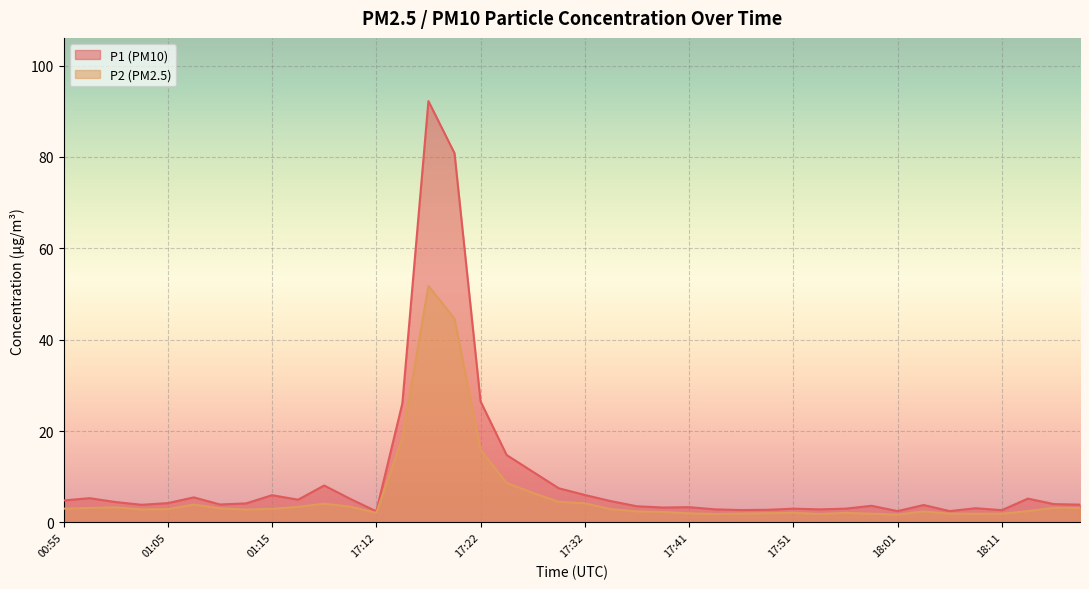

Reading left to right, transcribe all the data shown in this chart.

P1: 00:55=4.8	00:58=5.3	01:00=4.5	01:03=3.9	01:05=4.2	01:08=5.5	01:10=3.9	01:12=4.2	01:15=6.0	01:17=5.0	01:20=8.1	01:22=5.2	17:12=2.4	17:15=26.1	17:17=92.2	17:20=80.8	17:22=26.5	17:24=14.8	17:27=11.1	17:29=7.5	17:32=6.0	17:34=4.7	17:37=3.5	17:39=3.2	17:41=3.3	17:44=2.9	17:46=2.7	17:49=2.8	17:51=3.0	17:54=2.9	17:56=3.0	17:58=3.6	18:01=2.5	18:03=3.8	18:06=2.5	18:08=3.1	18:11=2.7	18:13=5.2	18:16=4.0	18:18=3.9
P2: 00:55=3.0	00:58=3.2	01:00=3.3	01:03=2.8	01:05=2.9	01:08=3.9	01:10=3.1	01:12=2.8	01:15=3.0	01:17=3.4	01:20=4.1	01:22=3.5	17:12=2.1	17:15=18.4	17:17=51.8	17:20=44.6	17:22=15.9	17:24=8.6	17:27=6.5	17:29=4.5	17:32=4.2	17:34=2.9	17:37=2.4	17:39=2.3	17:41=2.0	17:44=1.8	17:46=1.9	17:49=2.0	17:51=2.1	17:54=1.8	17:56=2.1	17:58=1.9	18:01=1.7	18:03=2.4	18:06=1.9	18:08=1.9	18:11=1.9	18:13=2.5	18:16=3.2	18:18=3.1